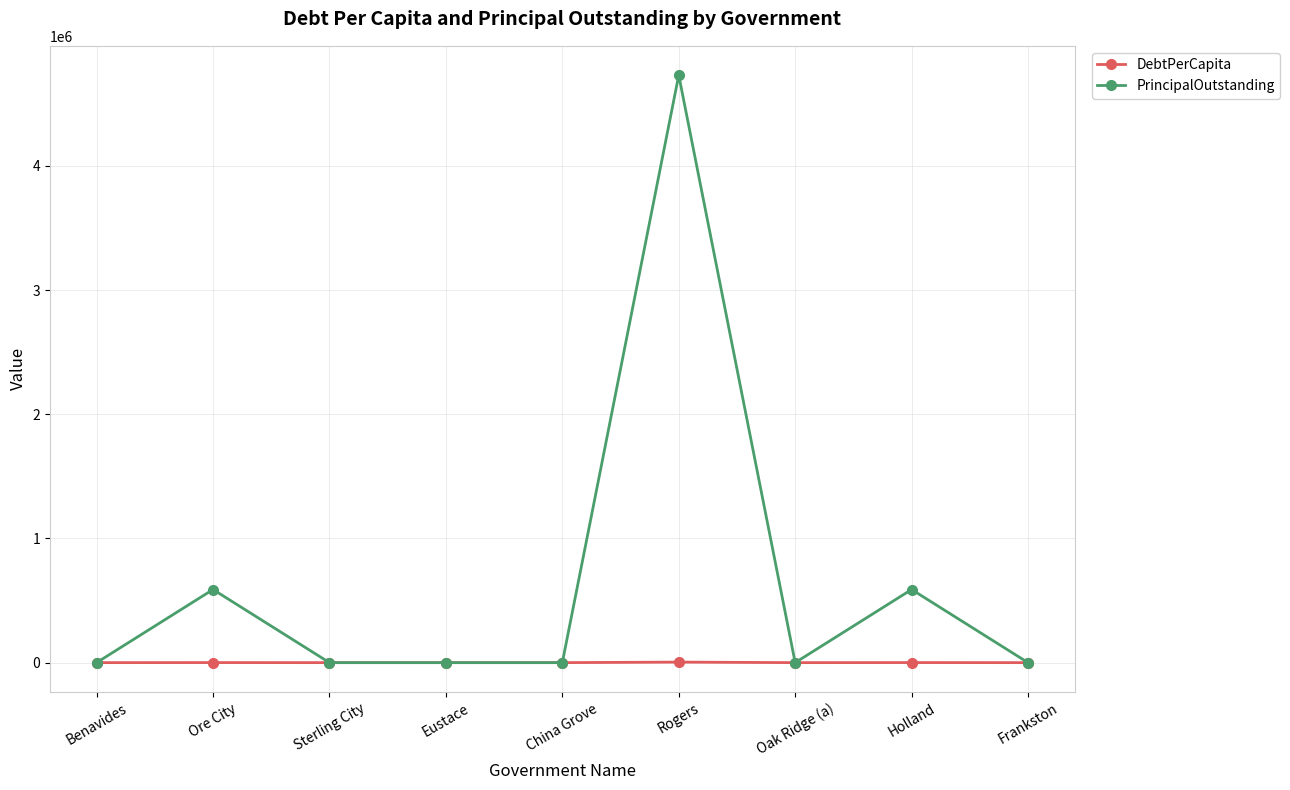

How many values in the PrincipalOutstanding series exceed 0?

3